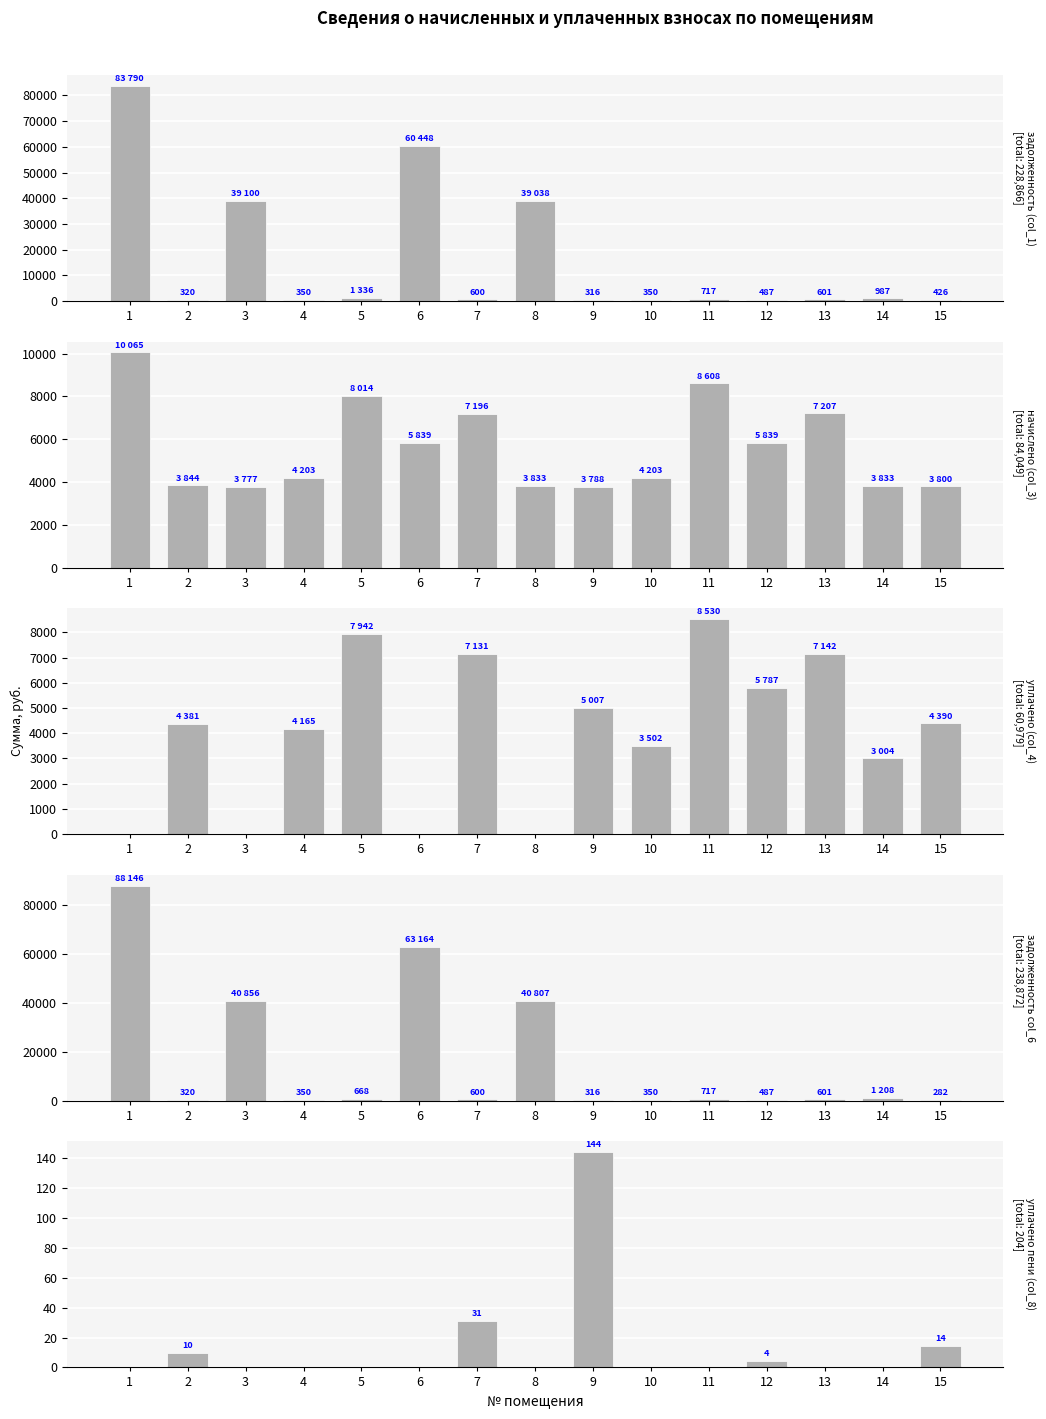

At which category does the chart reach its minimum across all series?

1